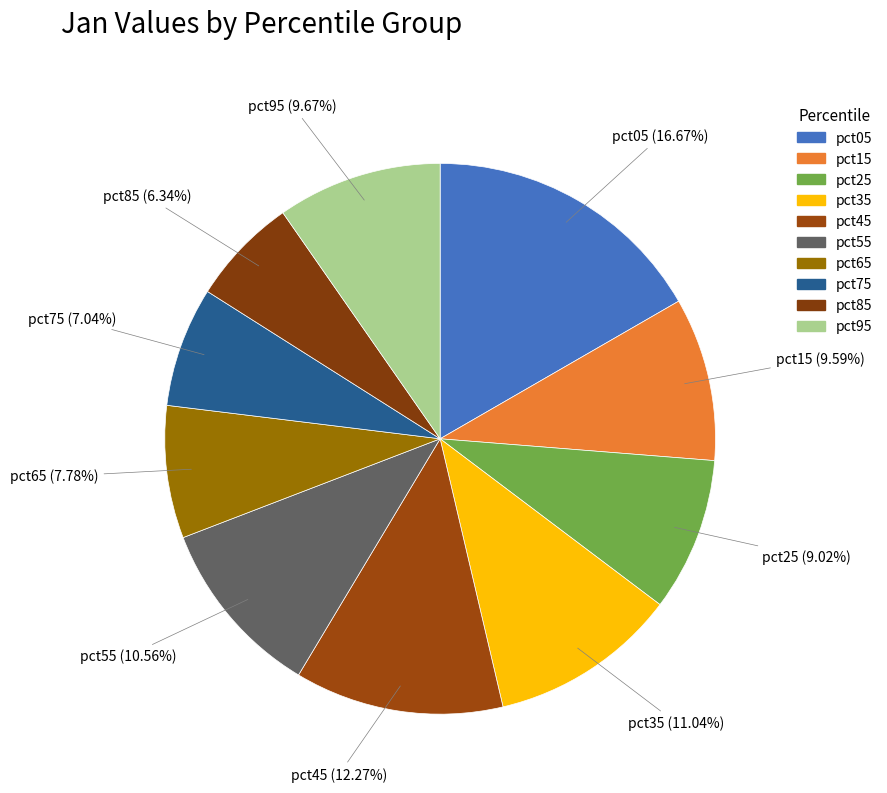

Count the number of slices in the pie.

10